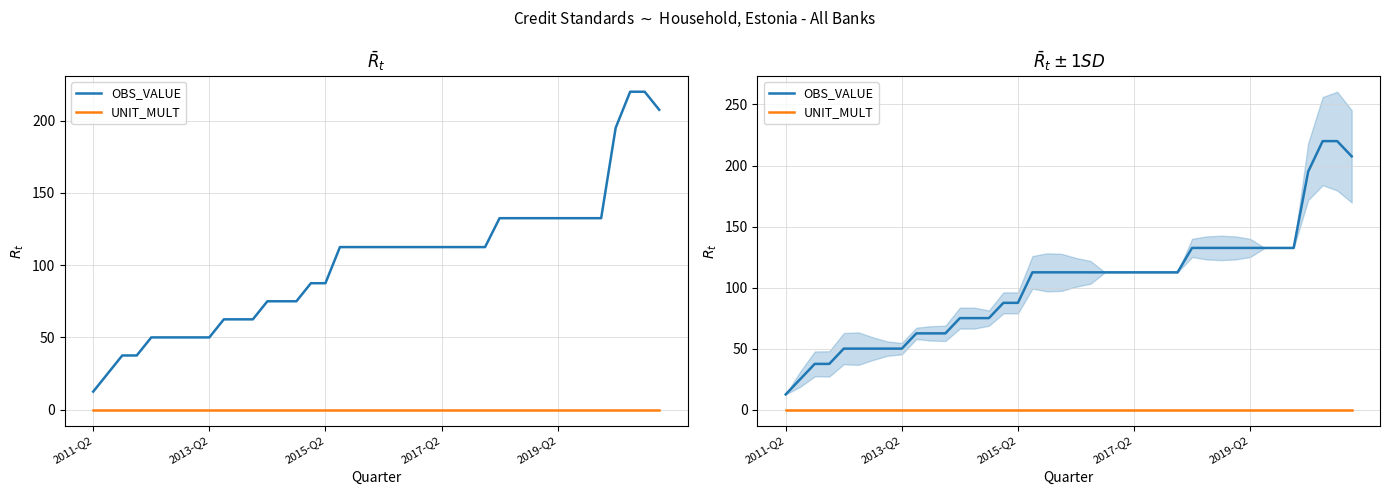

List the series in order of their peak value, lowest first.

UNIT_MULT, OBS_VALUE